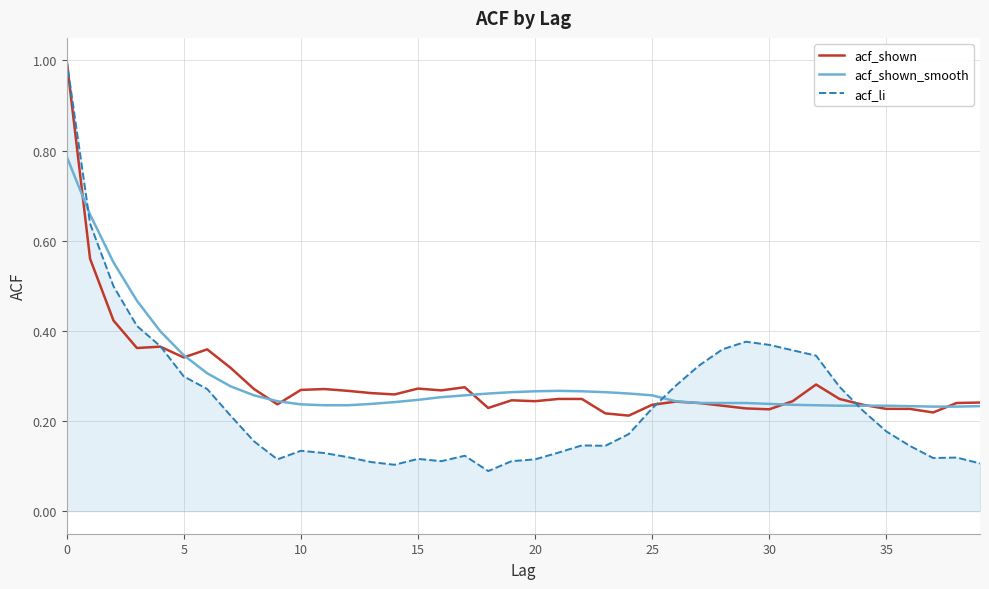

What is the maximum value for acf_li?

1.0